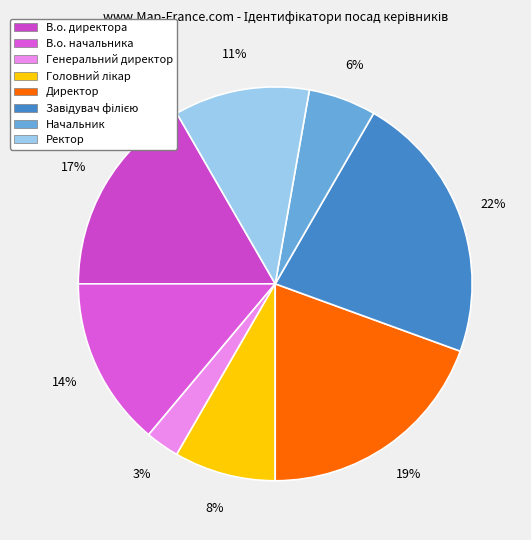

Is it true that В.о. директора is 17% of the pie?

True